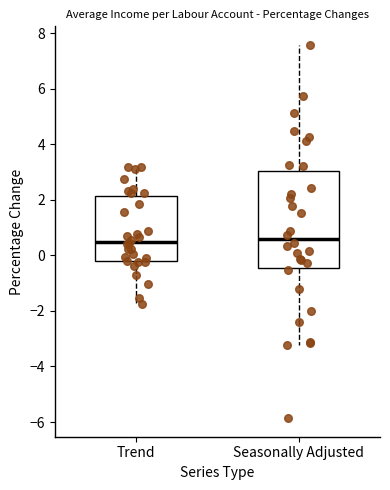

Reading left to right, read every box against the y-axis: the position of its median line, the range the box covers, and the ends of its whiskers. The values are not printed on the chart, so give them approximately, as read against the axis.

Trend: median 0.4, box -0.2 to 2.2, whiskers -1.8 to 3.2
Seasonally Adjusted: median 0.6, box -0.4 to 3.0, whiskers -3.2 to 7.6